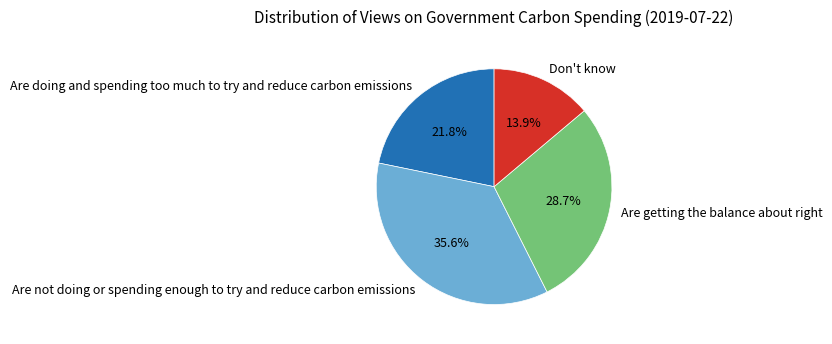

What percentage is NOT represented by Are doing and spending too much to try and reduce carbon emissions?

78.2%